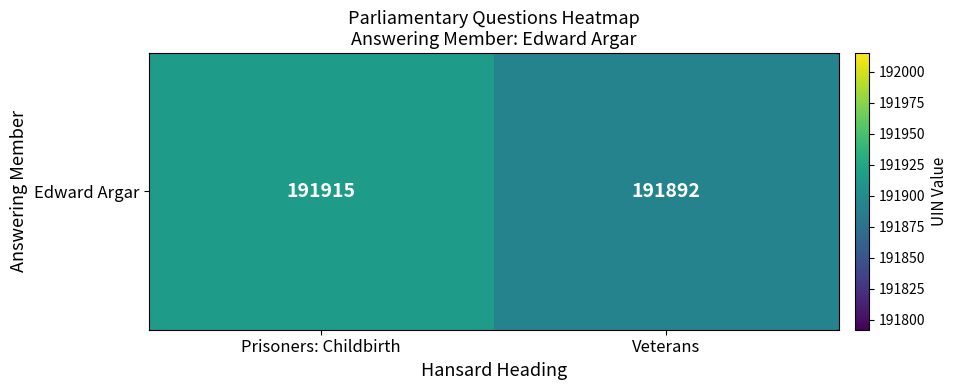

What is the change in value from Prisoners: Childbirth to Veterans?

-23